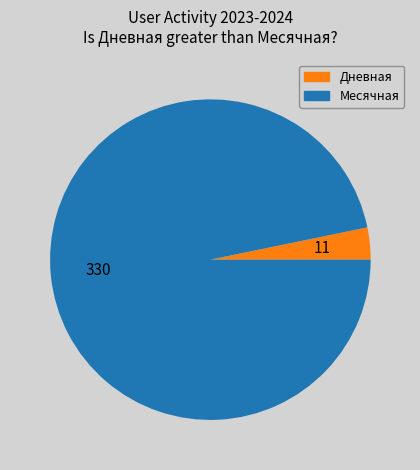

True or false: Месячная accounts for 88% of the total.

False